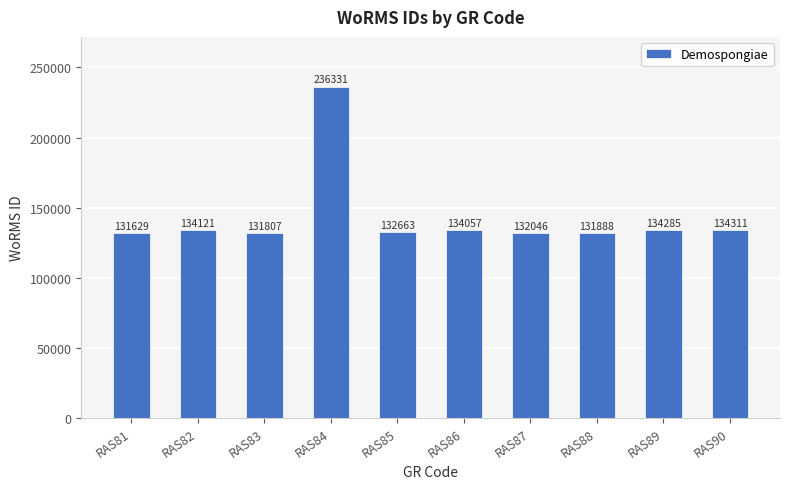

The value at RAS89 is 134285. True or false?

True